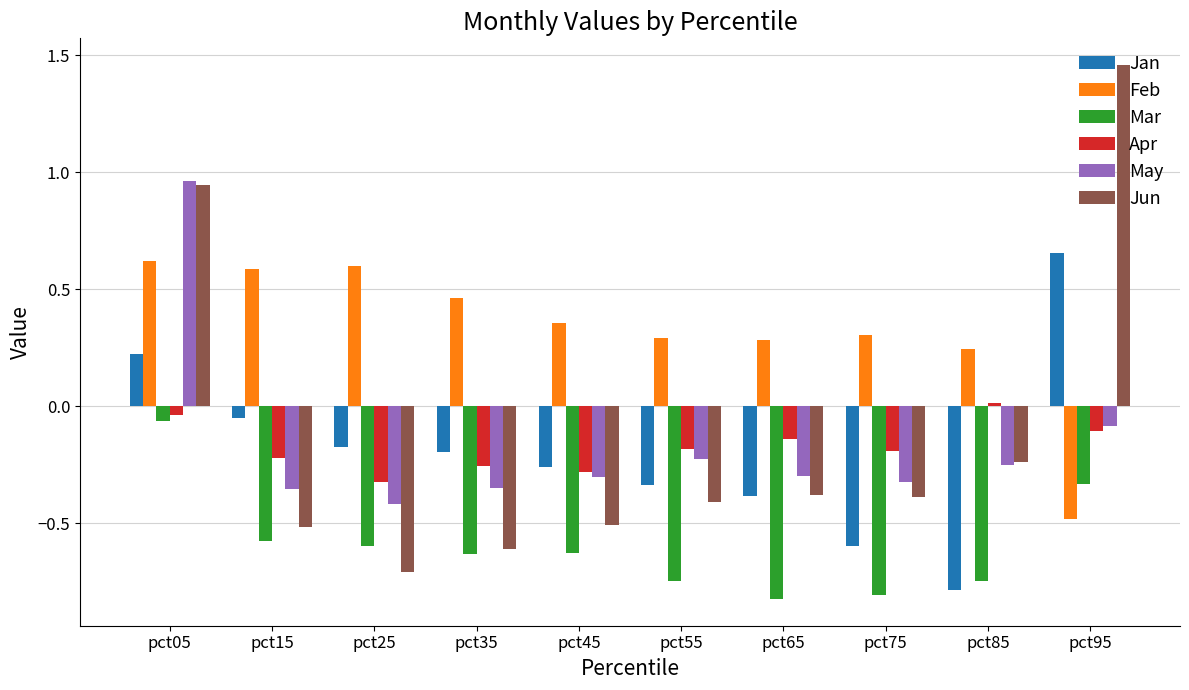

What is the minimum value shown in the chart?

-0.8